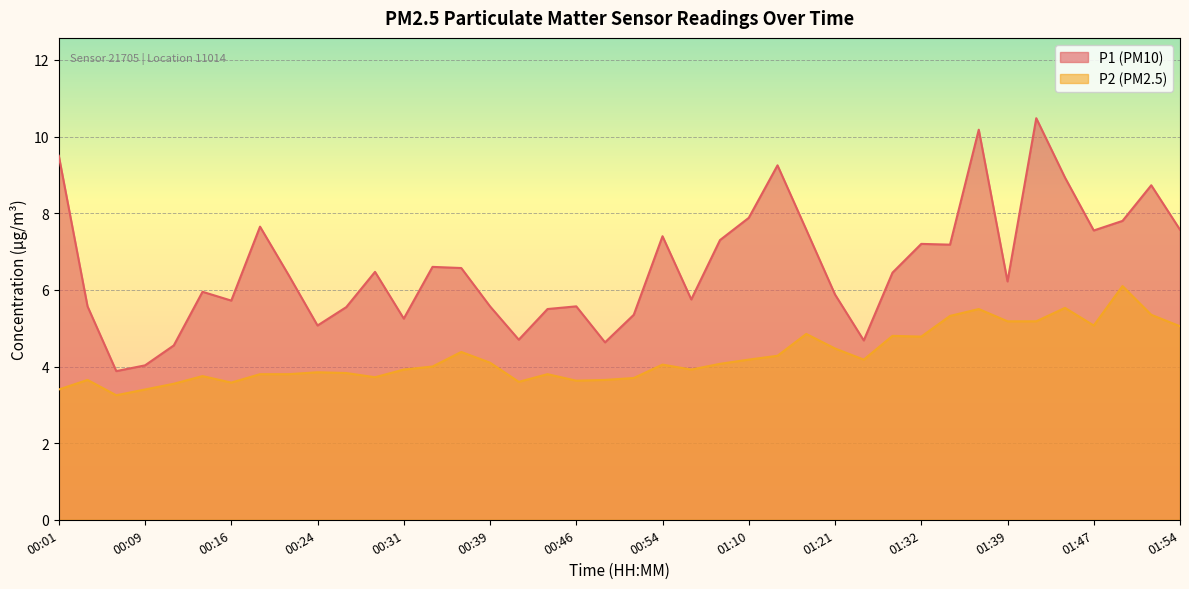

True or false: P2 and P1 intersect in this chart.

False